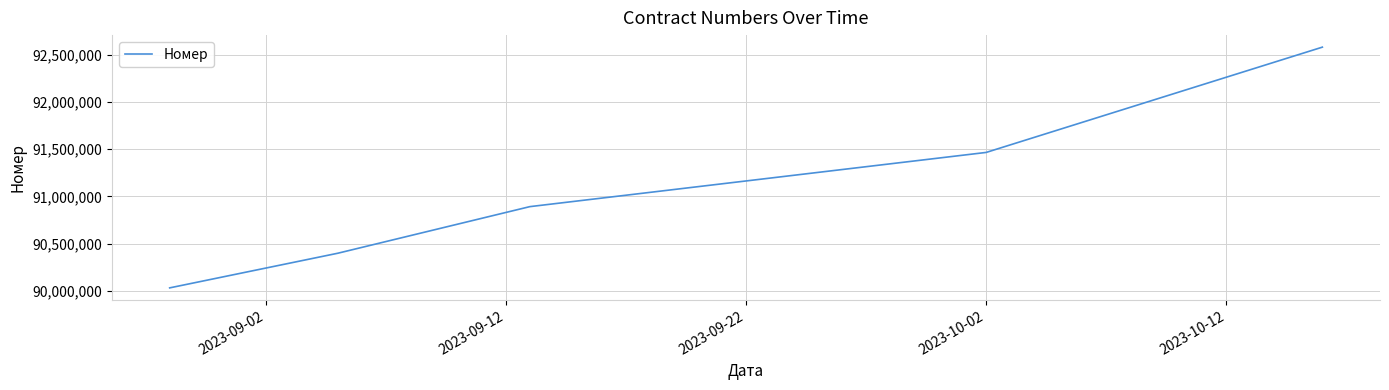

True or false: the data has more than 0 interior local peaks.

False